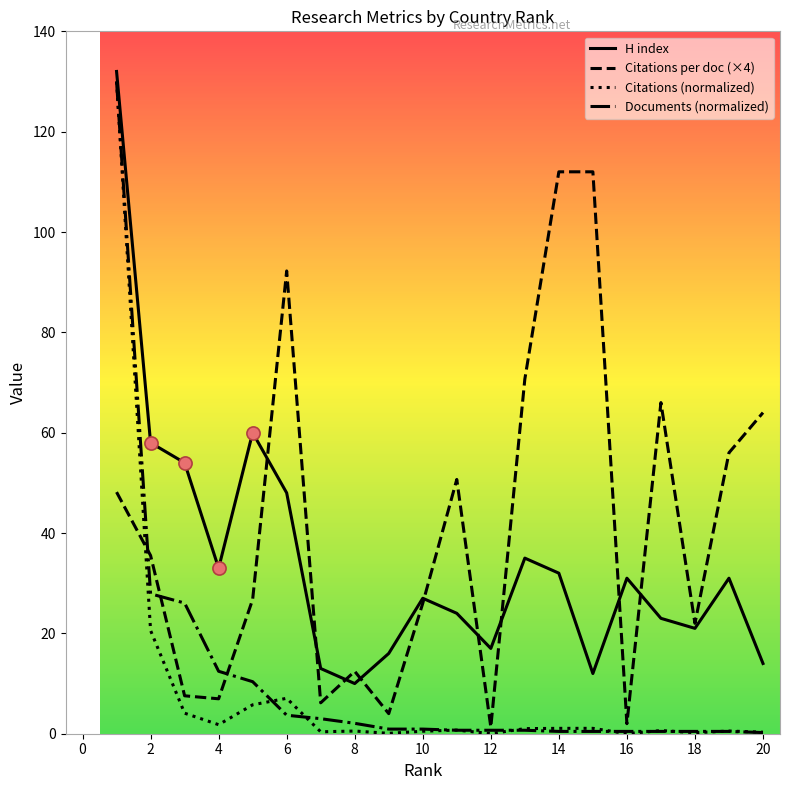

Which series has the largest total across all categories?

Citations per doc (×4)